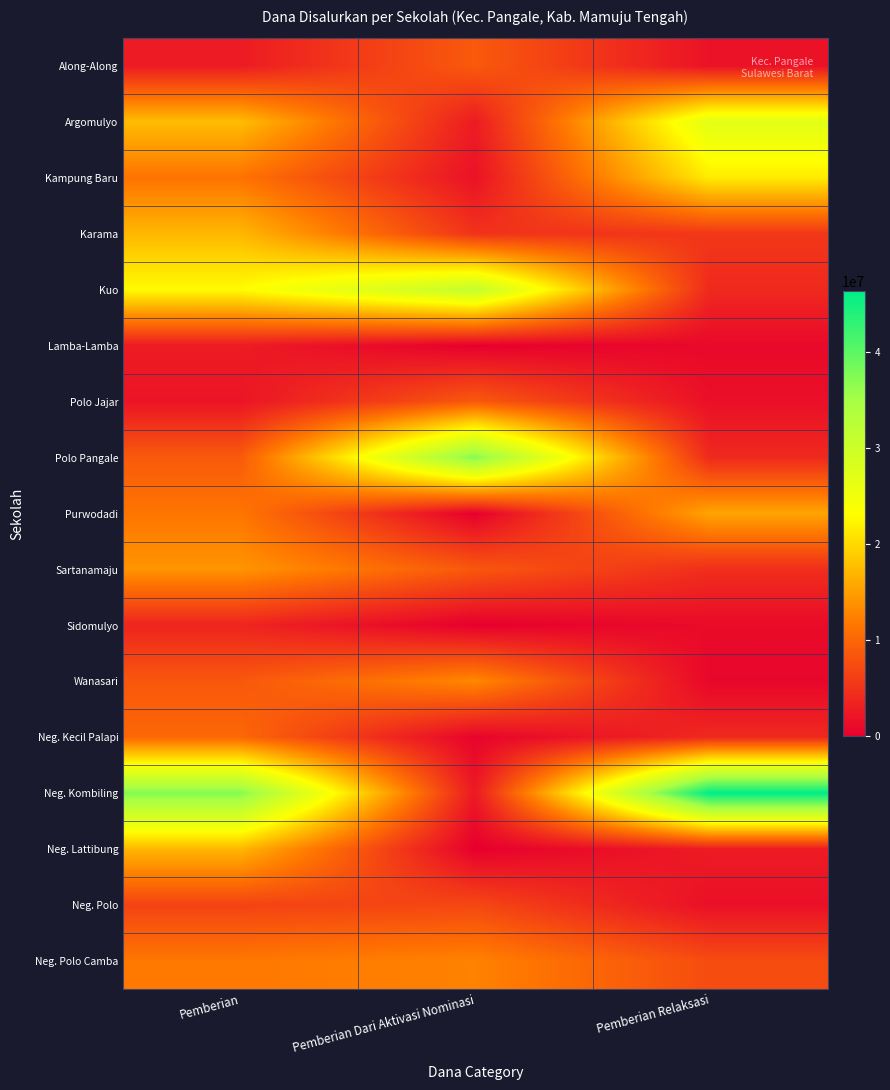

What is the total value across all series at Pemberian Relaksasi?

150300000